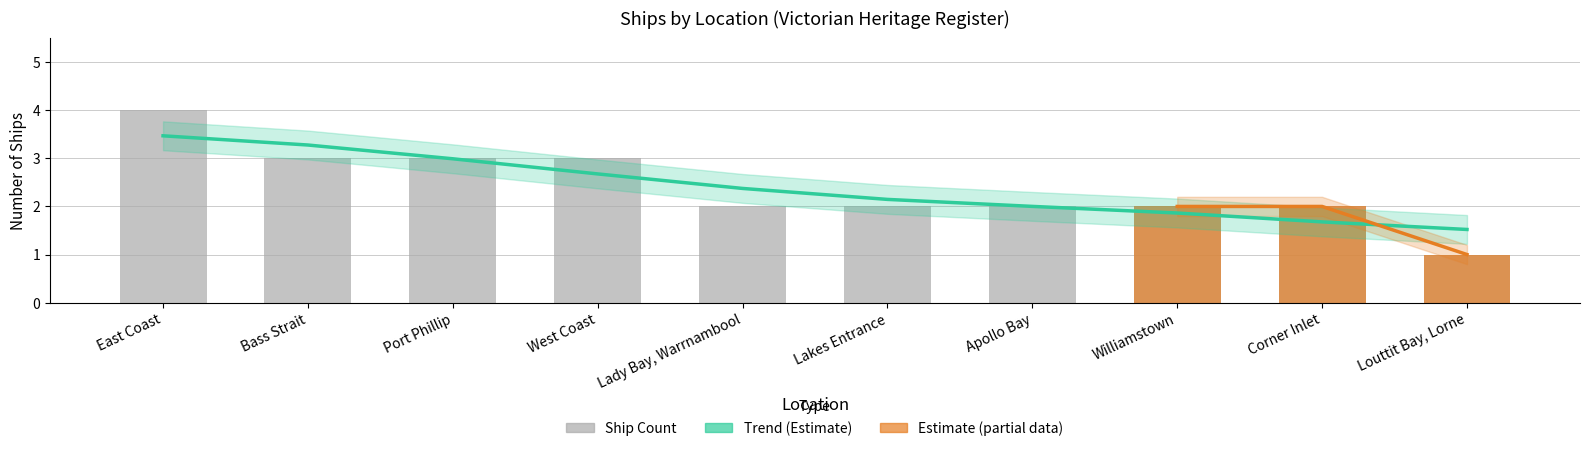

What is the minimum value shown in the chart?

1